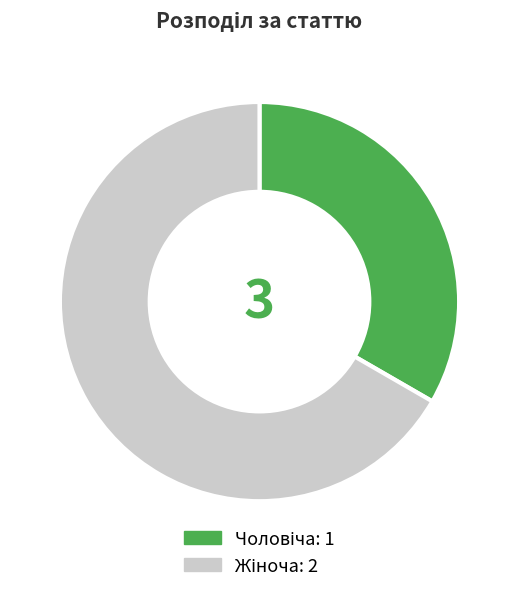

How many segments does this pie chart have?

2